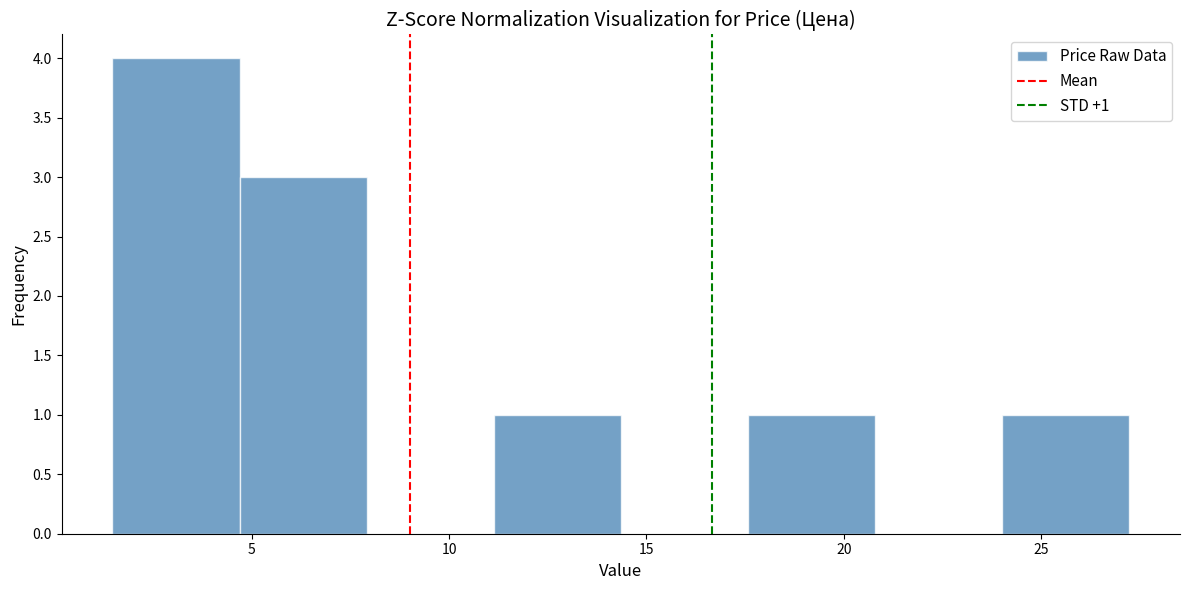

Which range on the x-axis has the tallest bar?

1.5 to 4.5